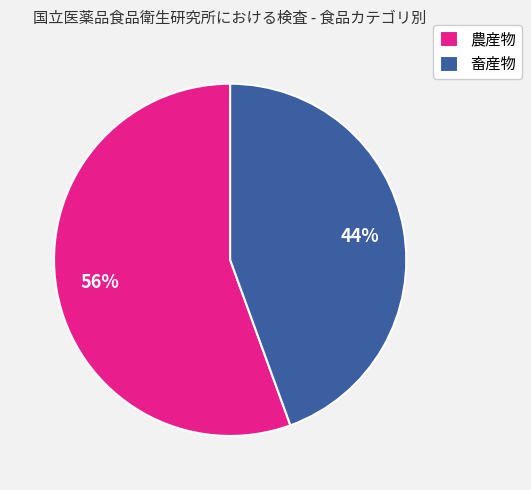

How many slices are in this pie chart?

2